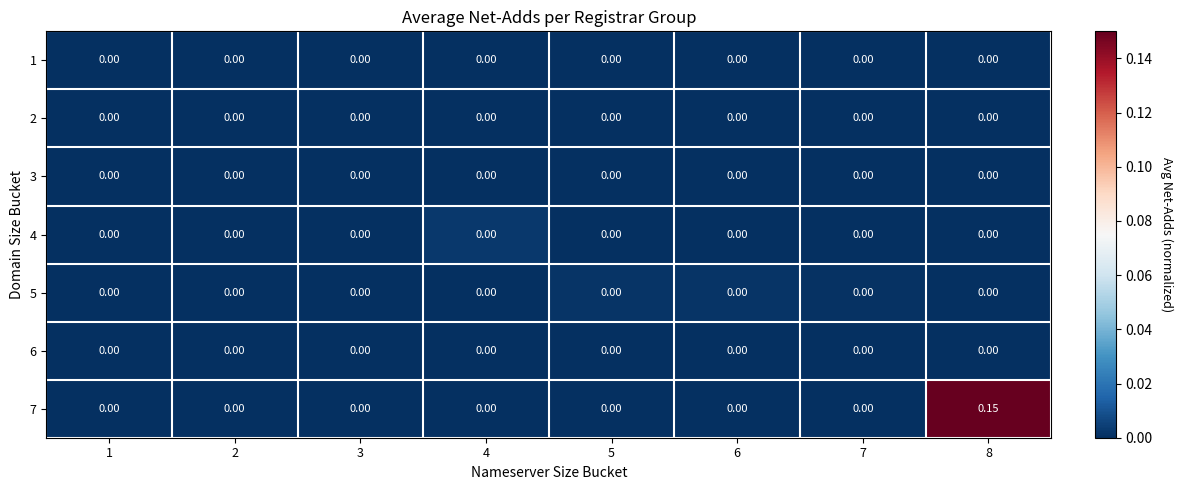

Is the value of 7 at 8 greater than the value of 4 at 1?

Yes